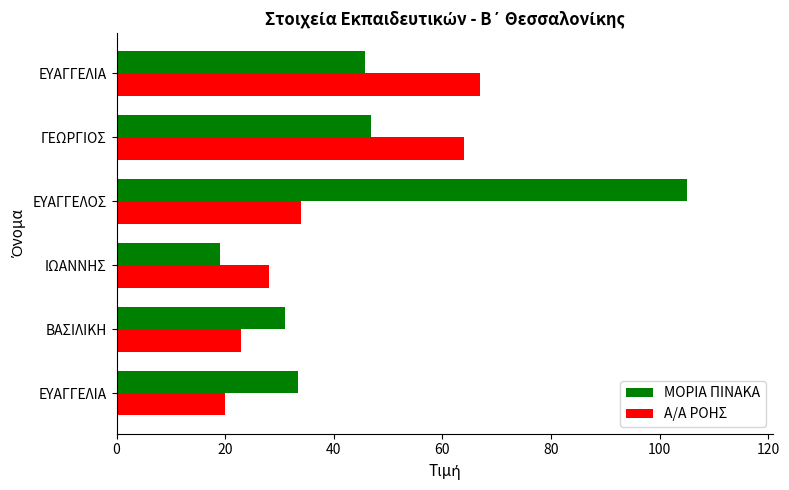

Where is Α/Α ΡΟΗΣ nearest to the value 43?

ΕΥΑΓΓΕΛΟΣ